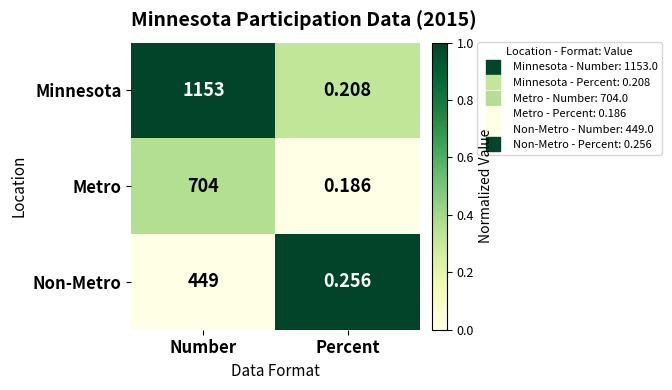

What is the difference between the highest and lowest values at Number?

704.0